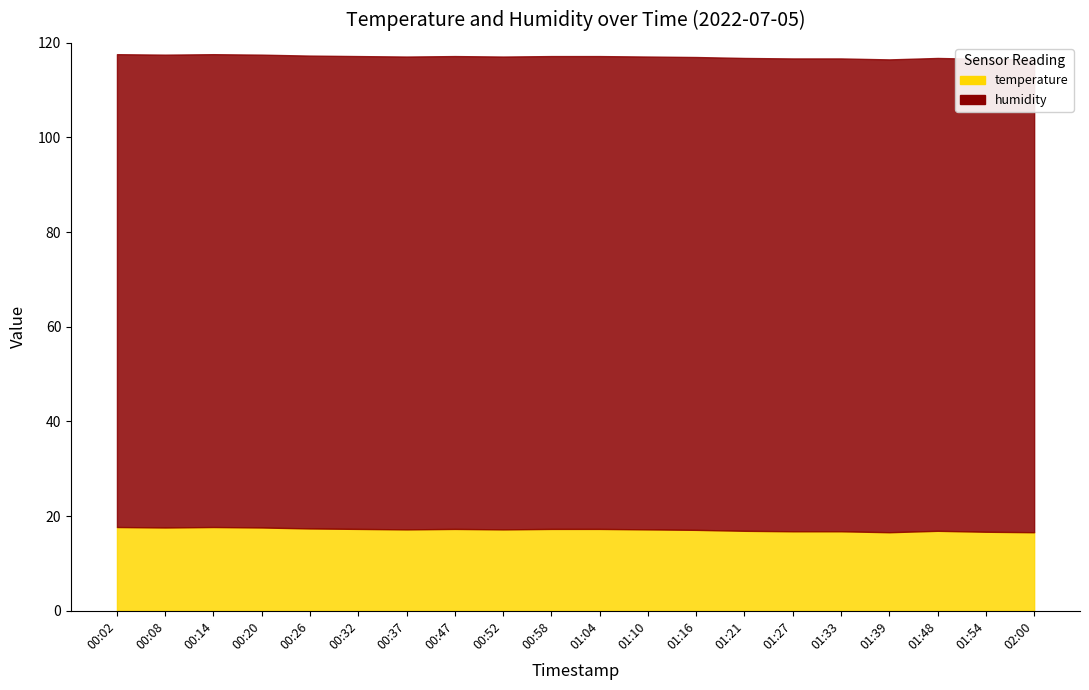

How many interior local peaks (higher than both neighbors) does the data have?

3